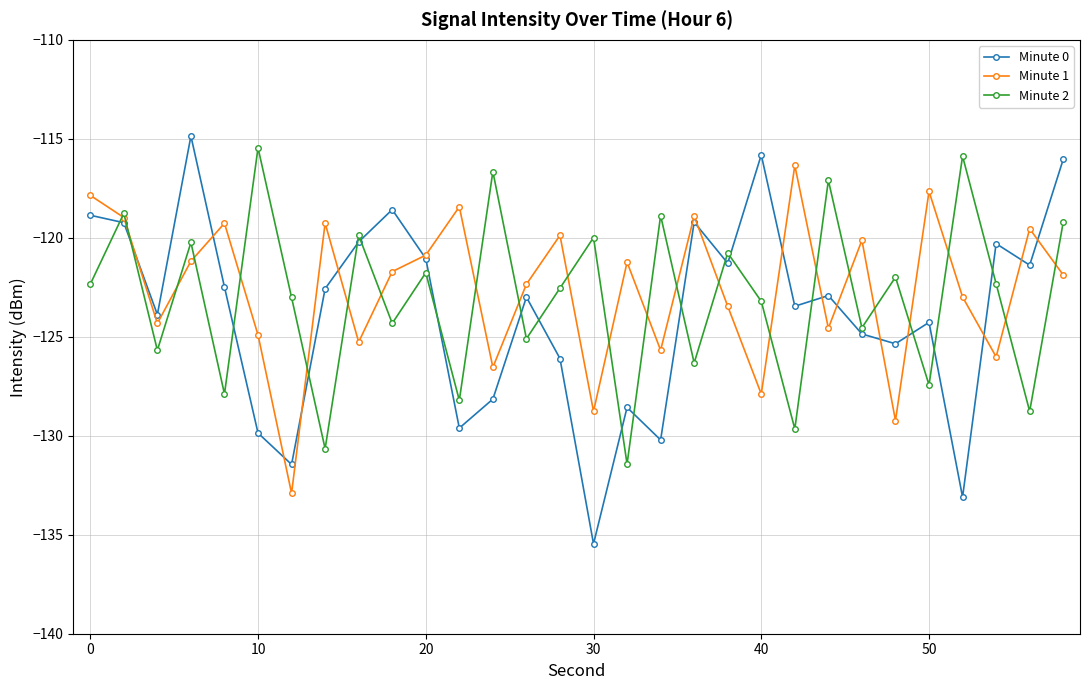

What is the value of the Minute 1 point at the 30th from the left?

-121.9